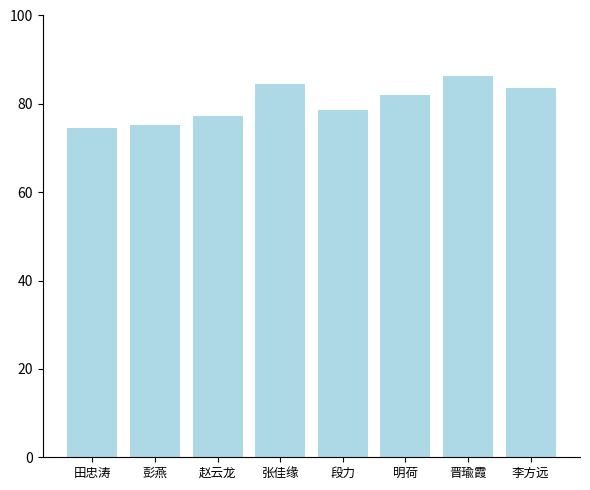

Which label corresponds to the largest value in the chart?

晋瑜霞